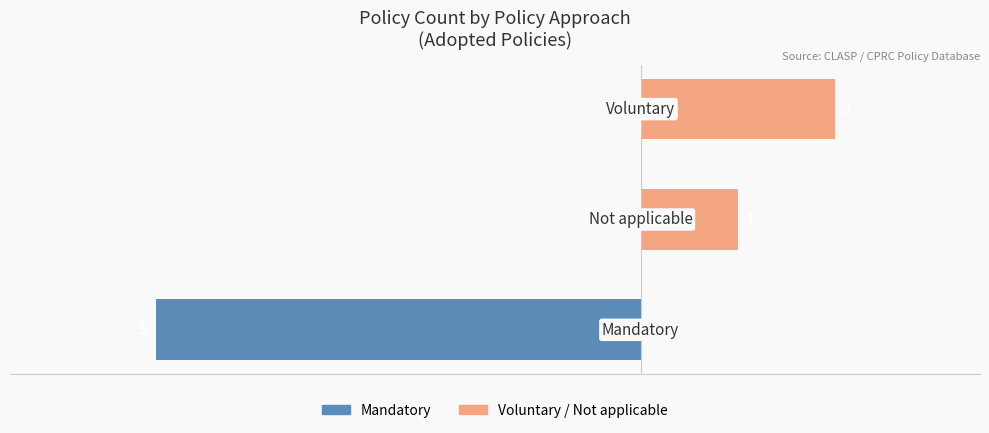

Reading left to right, what are all the values shown in this chart?

Mandatory: -5	0	0
Voluntary / Not applicable: 0	1	2